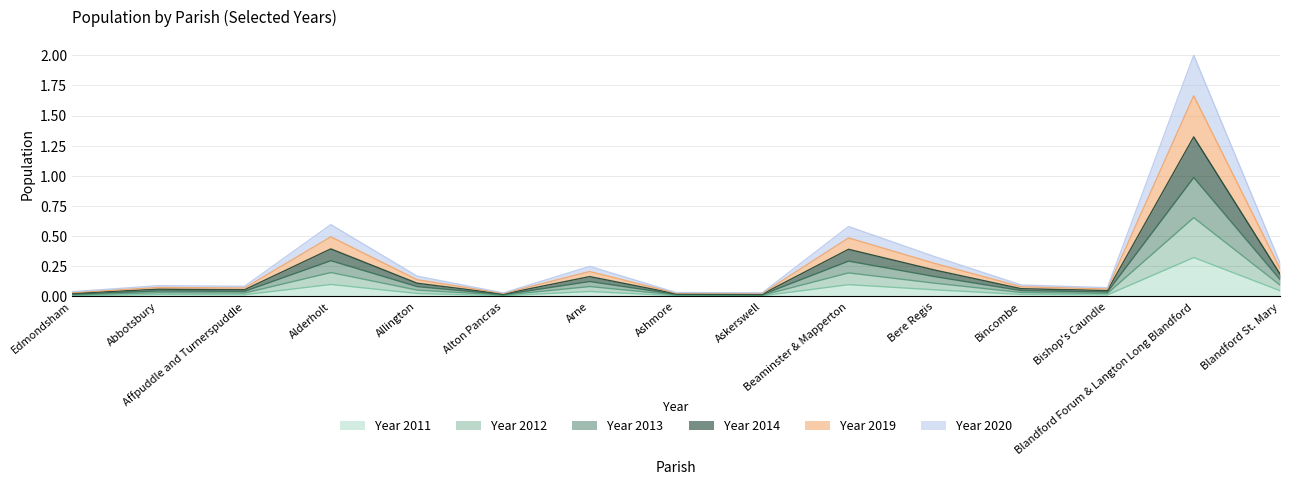

What is the label of the 2nd point from the left?

Abbotsbury